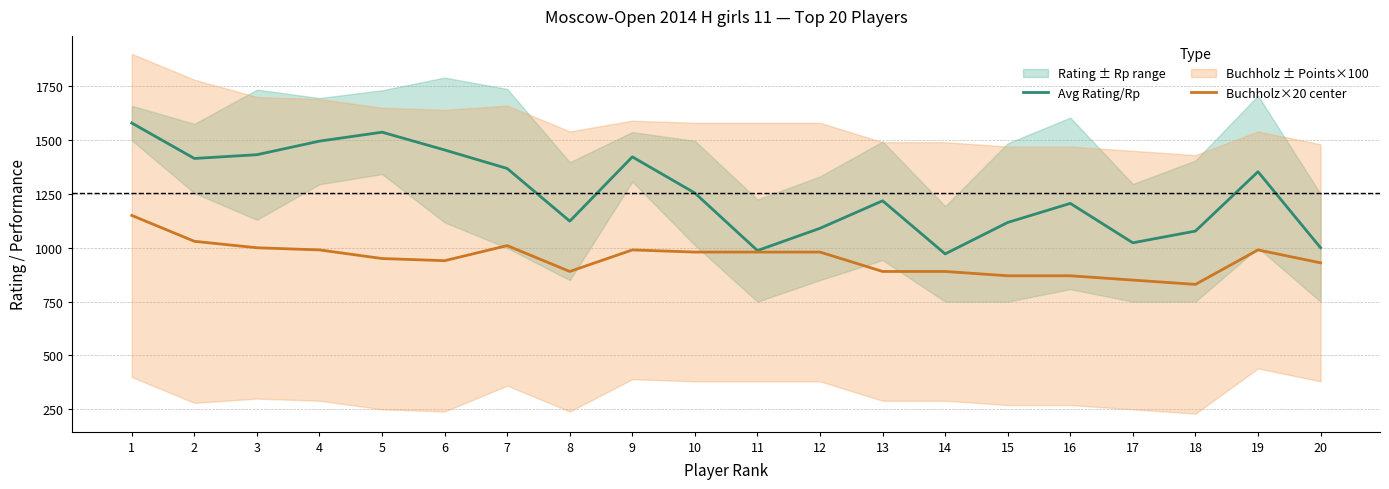

What is the sum of the Avg Rating/Rp values at 19 and 15?

2470.5